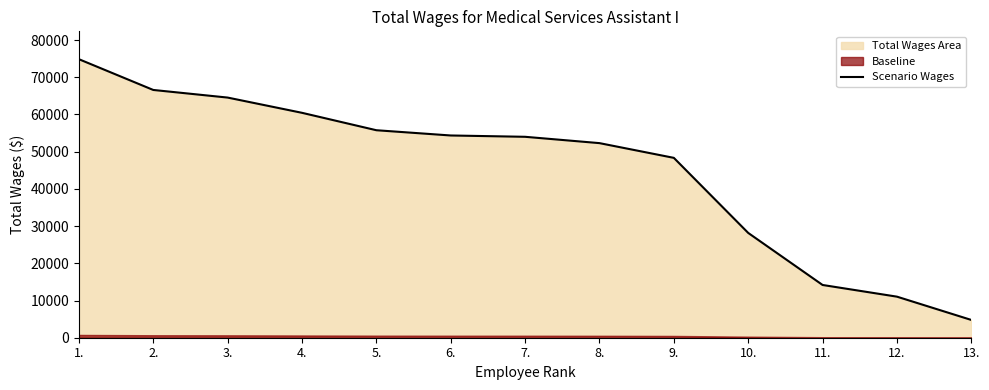

Does the chart display data point markers on the line(s)?

No